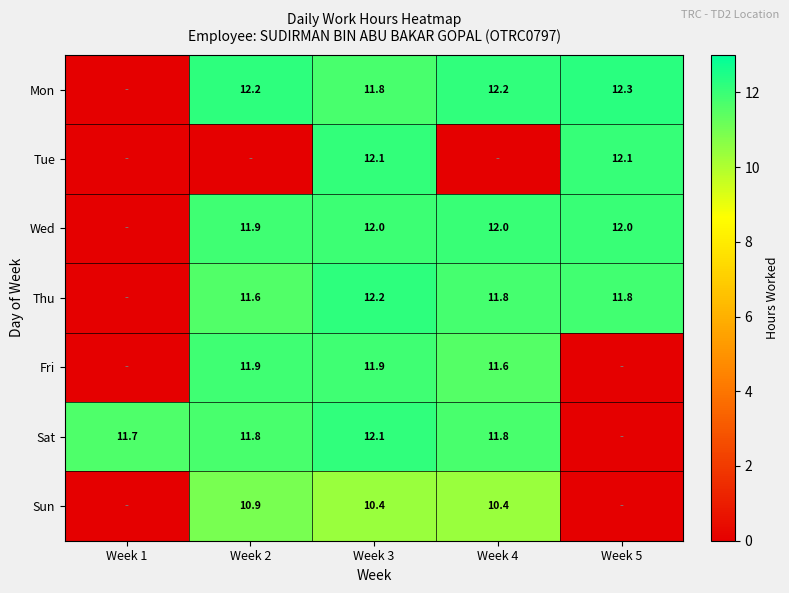

At which category does the chart reach its minimum across all series?

Week 1